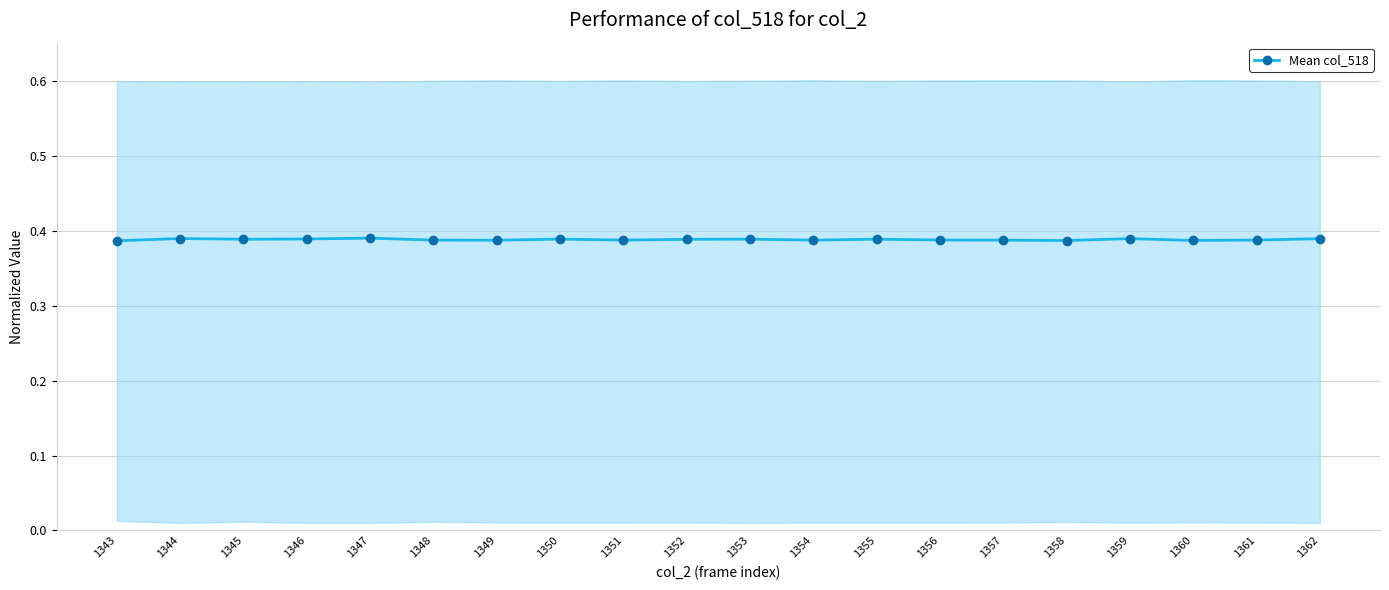

Where is the data nearest to the value 0?

1343